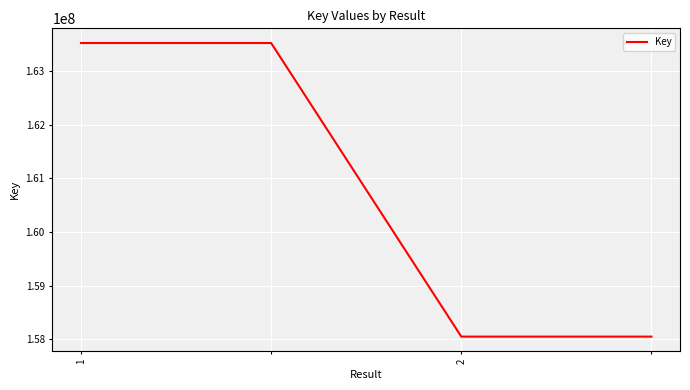

What is the greatest value displayed?

163526721